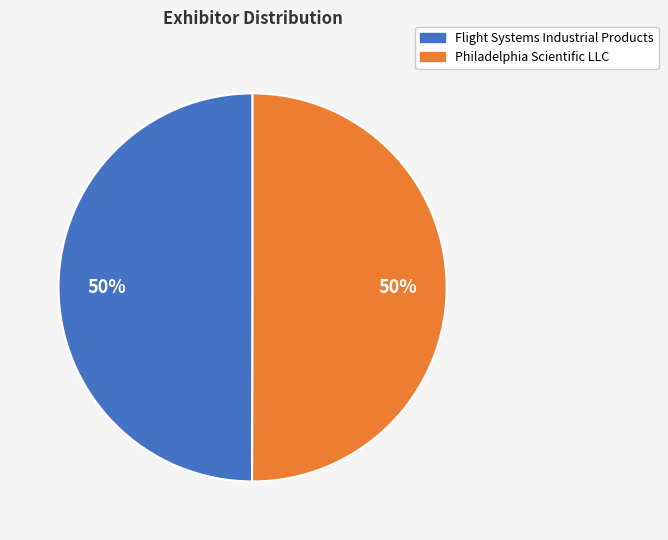

Do Philadelphia Scientific LLC and Flight Systems Industrial Products together represent more than half of the pie?

Yes